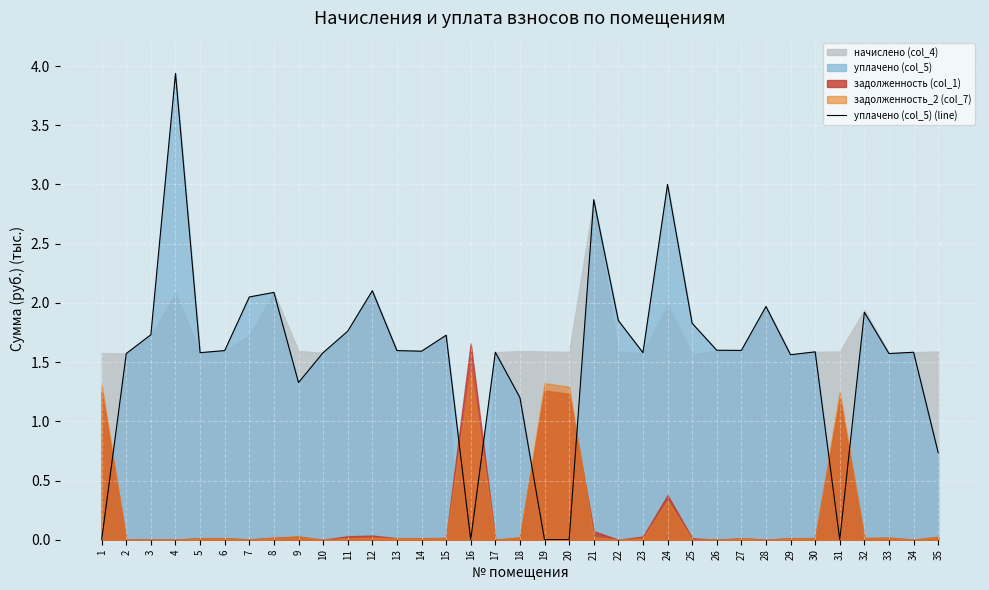

Does the chart display data point markers on the line(s)?

No